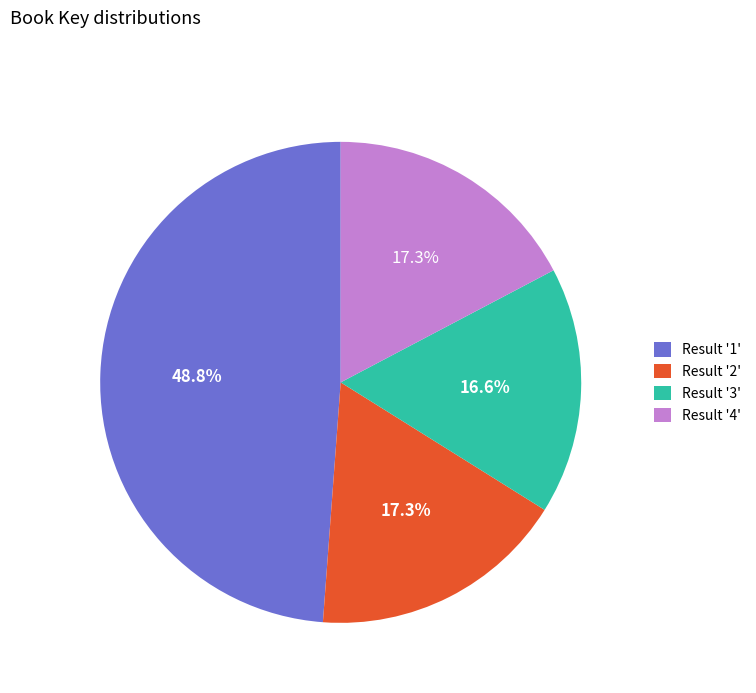

Approximately how many times larger is the value at Result '3' compared to Result '4'?

1.0